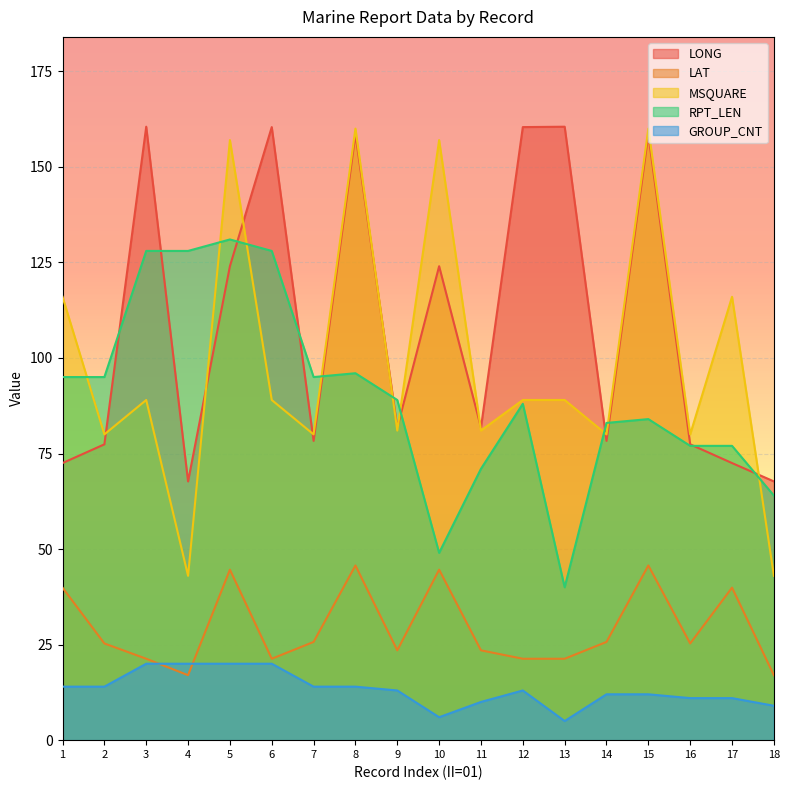

The LAT series shows 28.1 at 15. True or false?

False